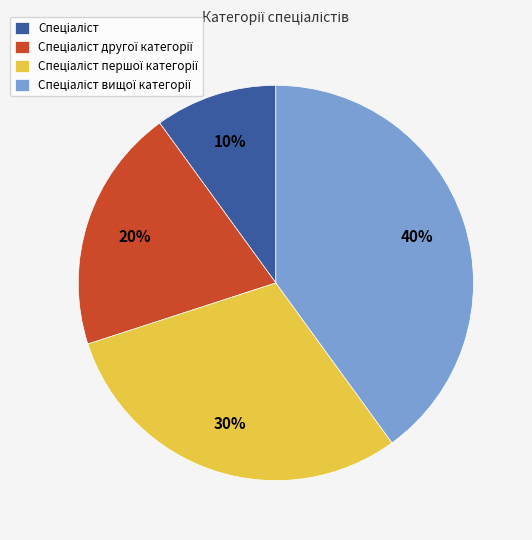

Is there a majority slice in this chart?

No